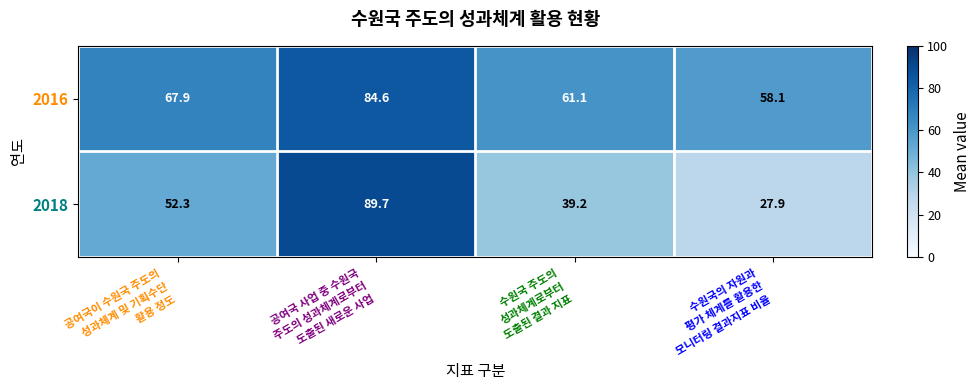

What is the difference between the maximum and minimum values in the 2018 series?

61.8